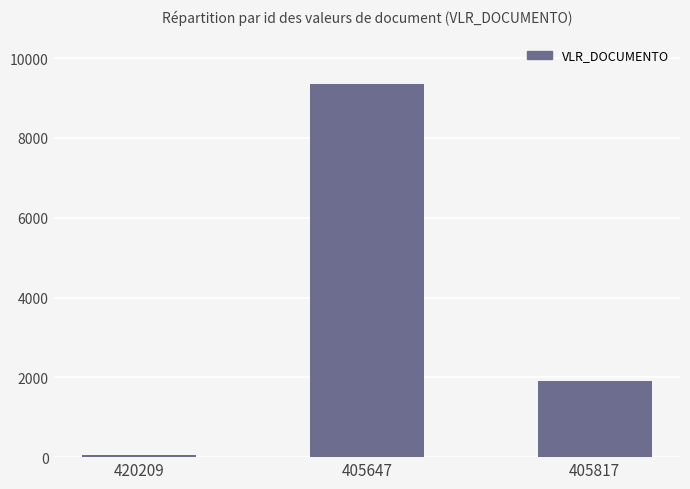

Are the bars horizontal?

No